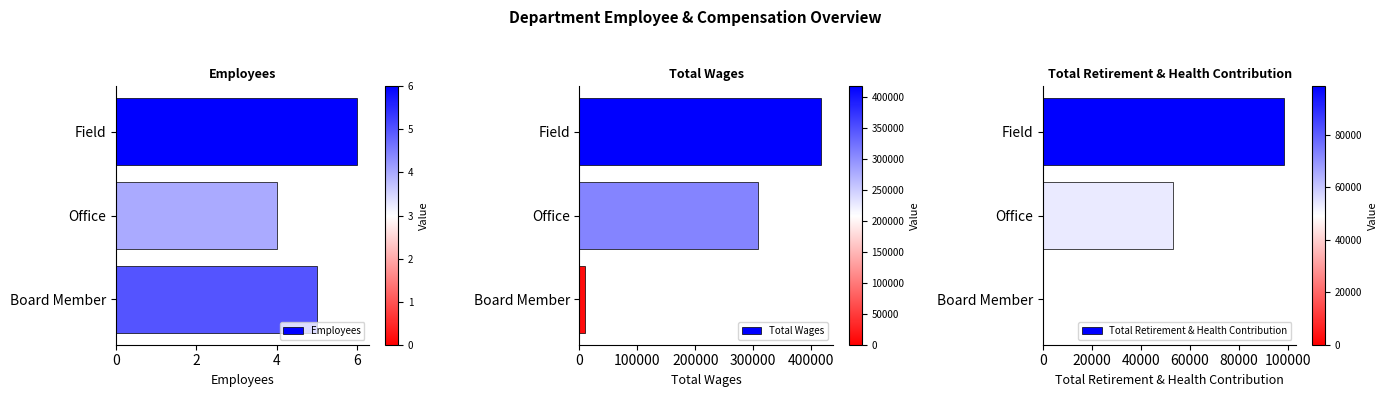

What is the value of the Employees bar at the 1st from the left?

6